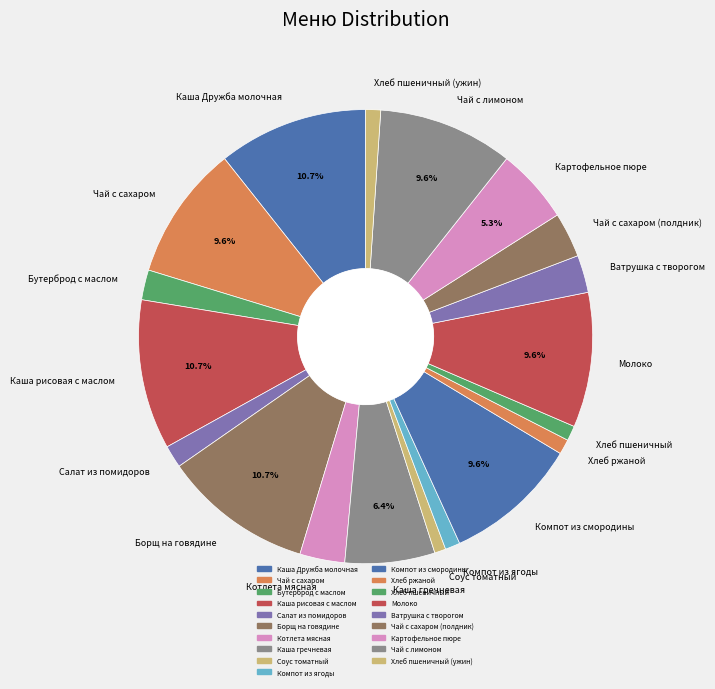

To the nearest percent, what is the difference between the largest and smallest slice percentages?

10%